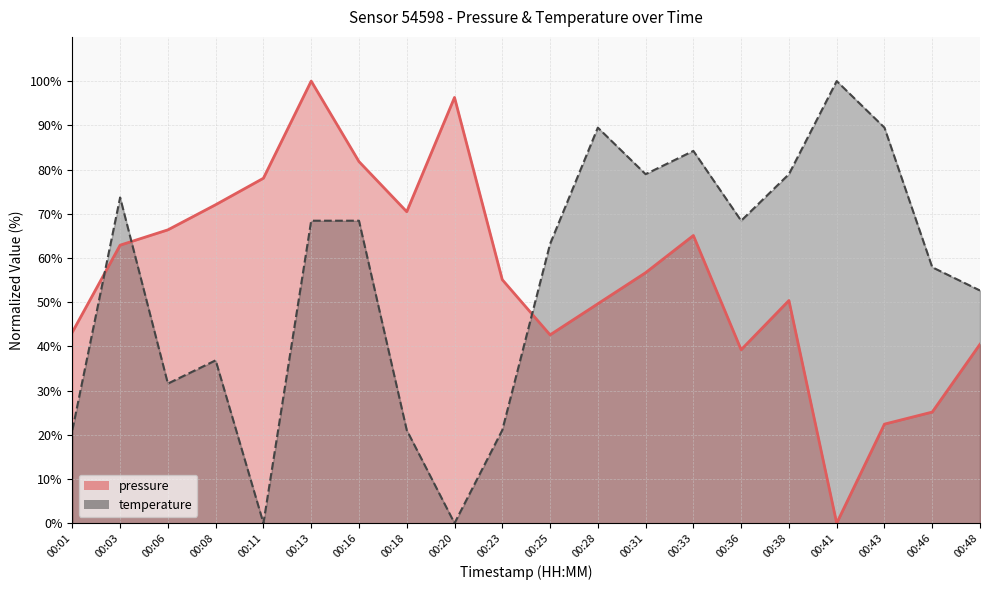

Between 00:01 and 00:41, which series saw the biggest shift?

temperature